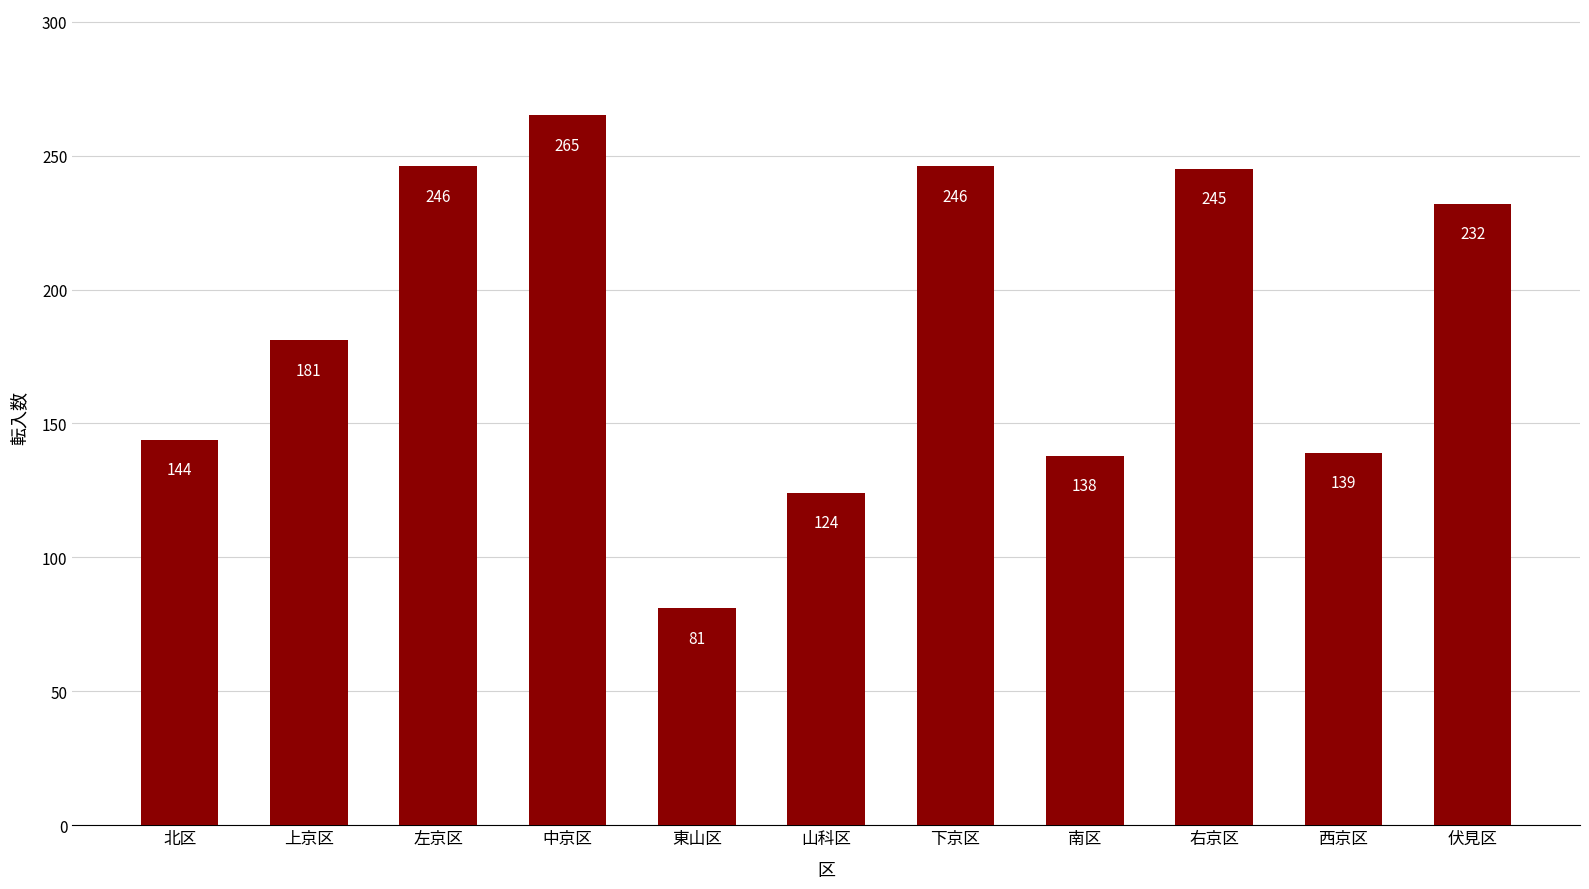

Are the bars horizontal?

No